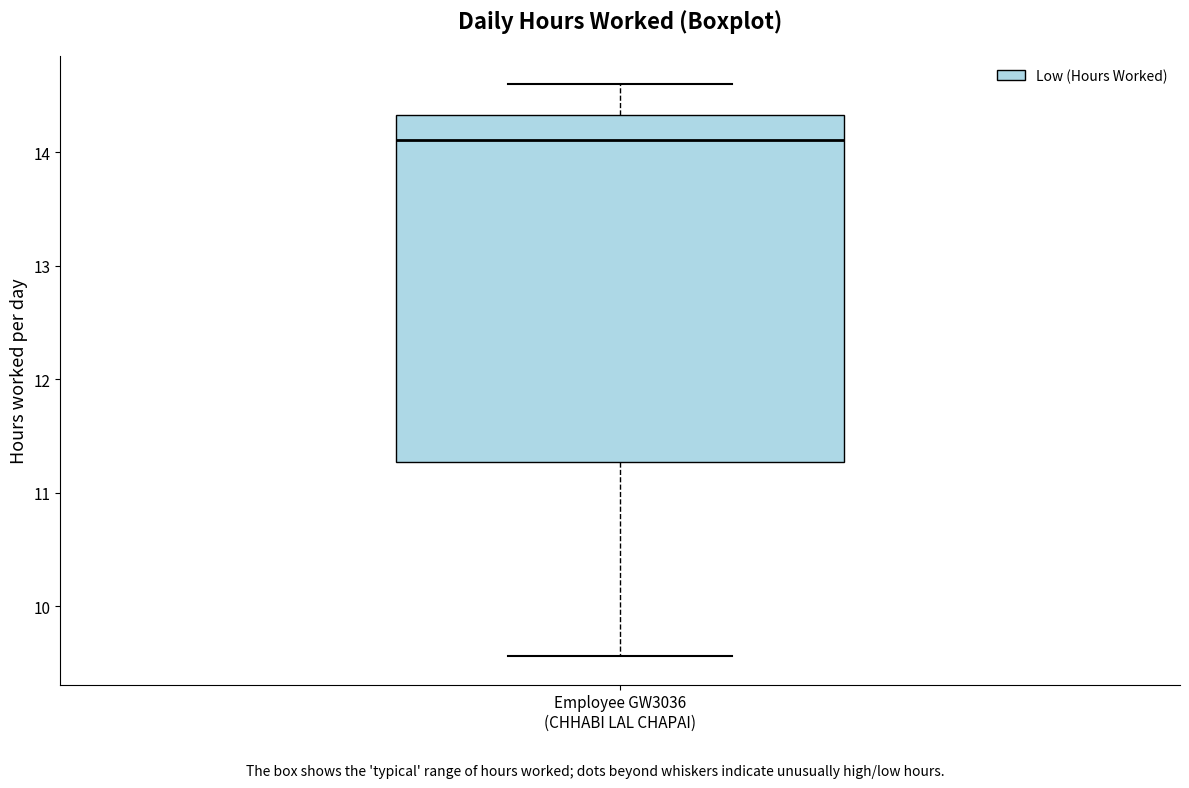

Where is the lower edge of the box for Employee GW3036 (CHHABI LAL CHAPAI) on the y-axis? The values are not printed on the chart, so give them approximately, as read against the axis.

11.3